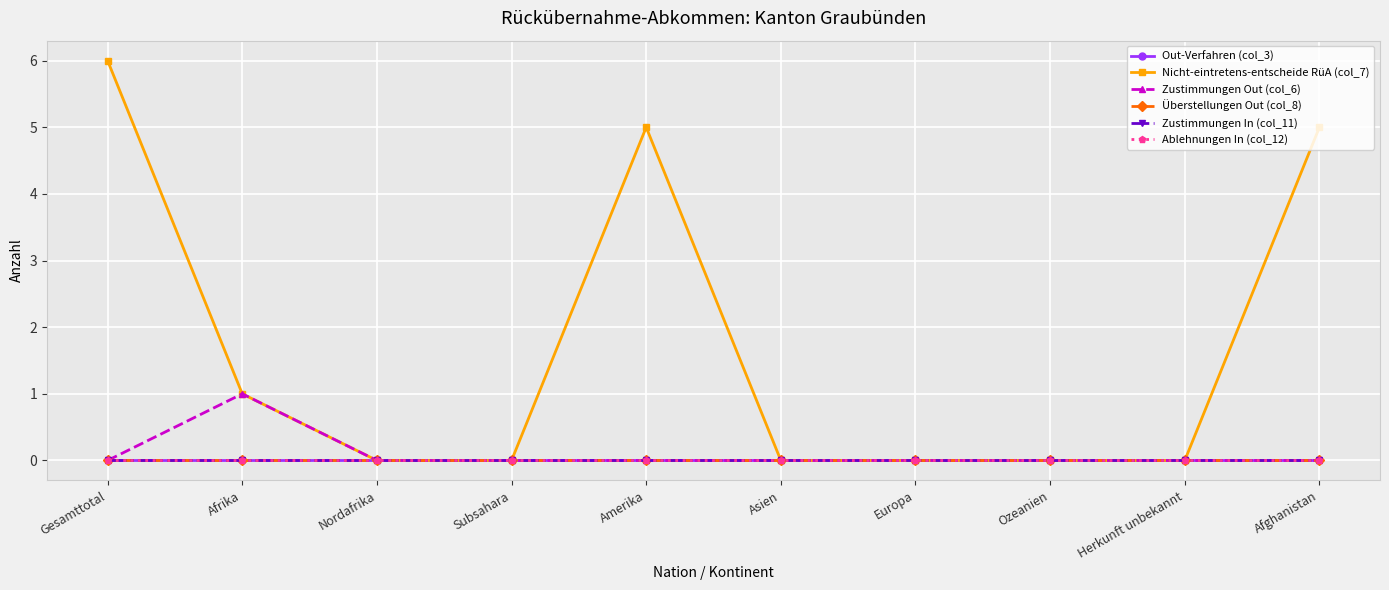

Reading left to right, transcribe all the data shown in this chart.

Out-Verfahren (col_3): 0	0	0	0	0	0	0	0	0	0
Nicht-eintretens-entscheide RüA (col_7): 6	1	0	0	5	0	0	0	0	5
Zustimmungen Out (col_6): 0	1	0	0	0	0	0	0	0	0
Überstellungen Out (col_8): 0	0	0	0	0	0	0	0	0	0
Zustimmungen In (col_11): 0	0	0	0	0	0	0	0	0	0
Ablehnungen In (col_12): 0	0	0	0	0	0	0	0	0	0